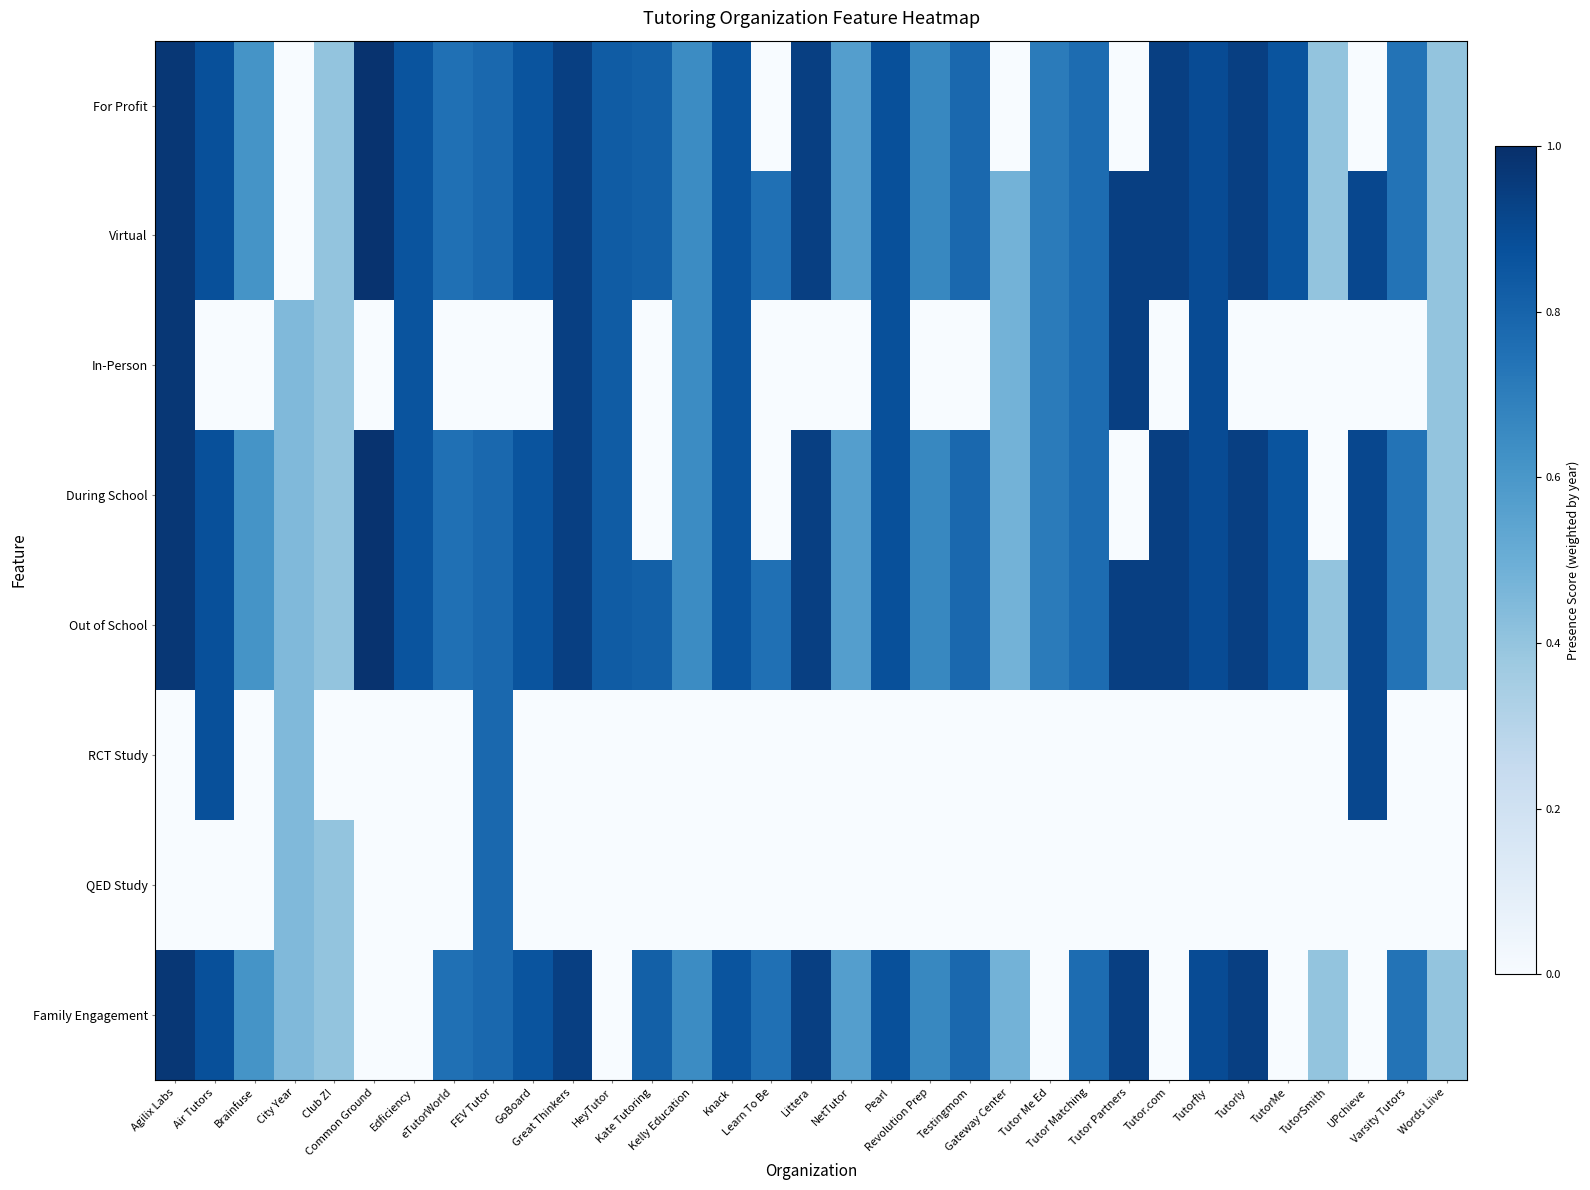

At NetTutor, list the series in order from largest to smallest.

For Profit, Virtual, During School, Out of School, Family Engagement, In-Person, RCT Study, QED Study